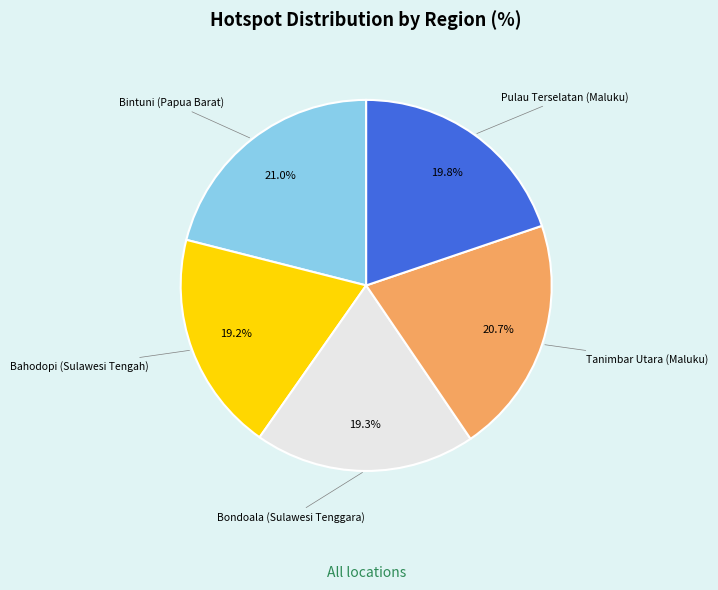

Is there any slice that represents more than half of the pie?

No